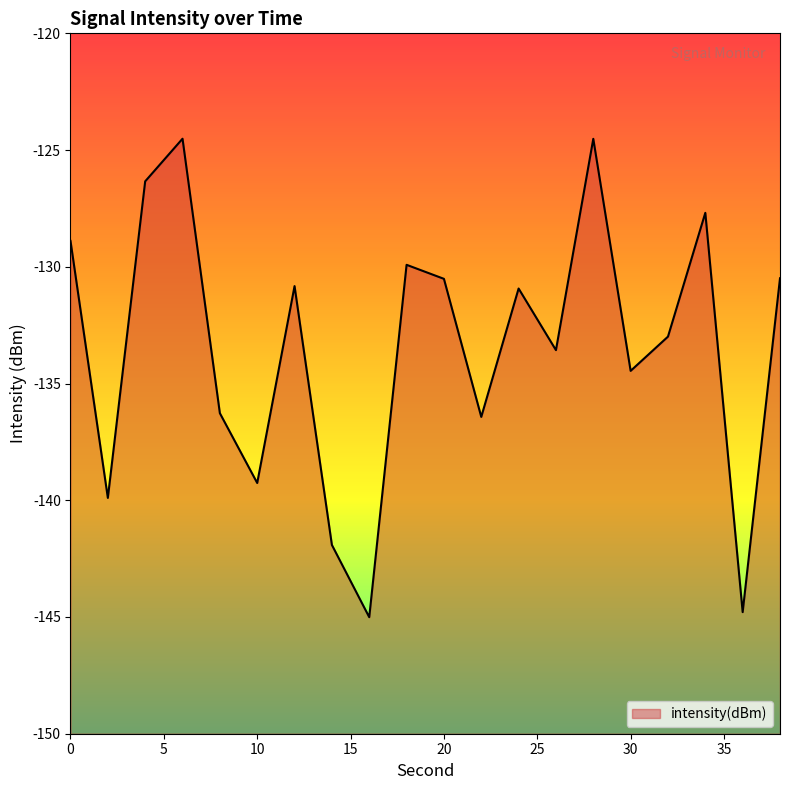

What is the maximum value shown in the chart?

-124.5